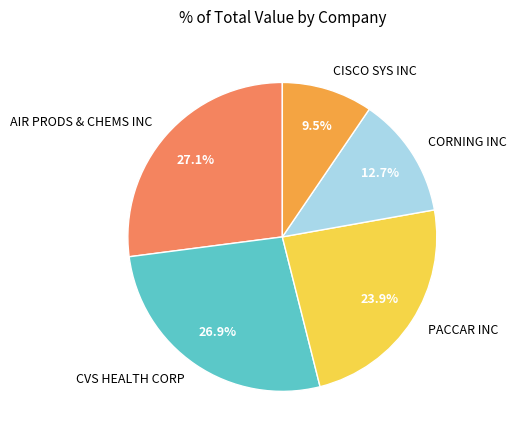

To the nearest percent, what is the difference between the CORNING INC and PACCAR INC slice percentages?

11%